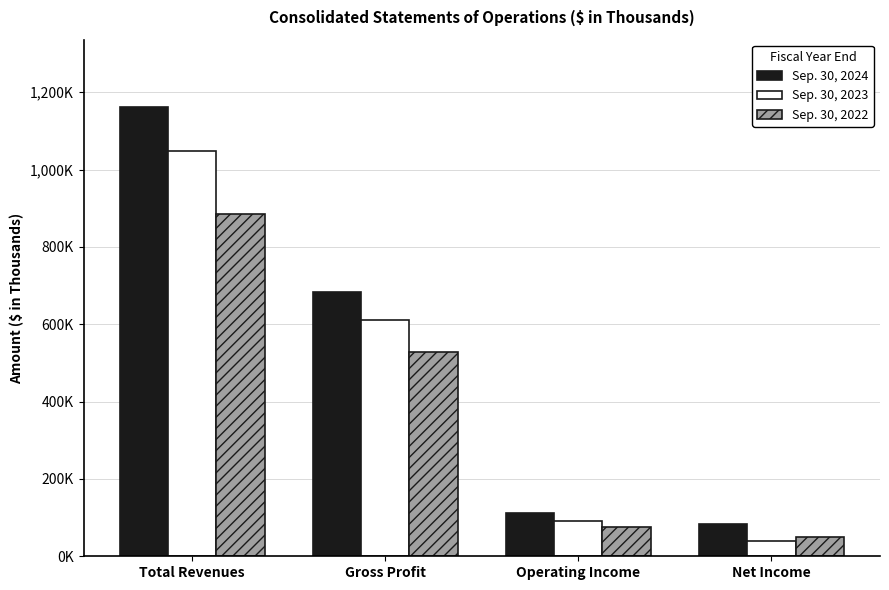

What is the highest value of the Sep. 30, 2024 series?

1161602